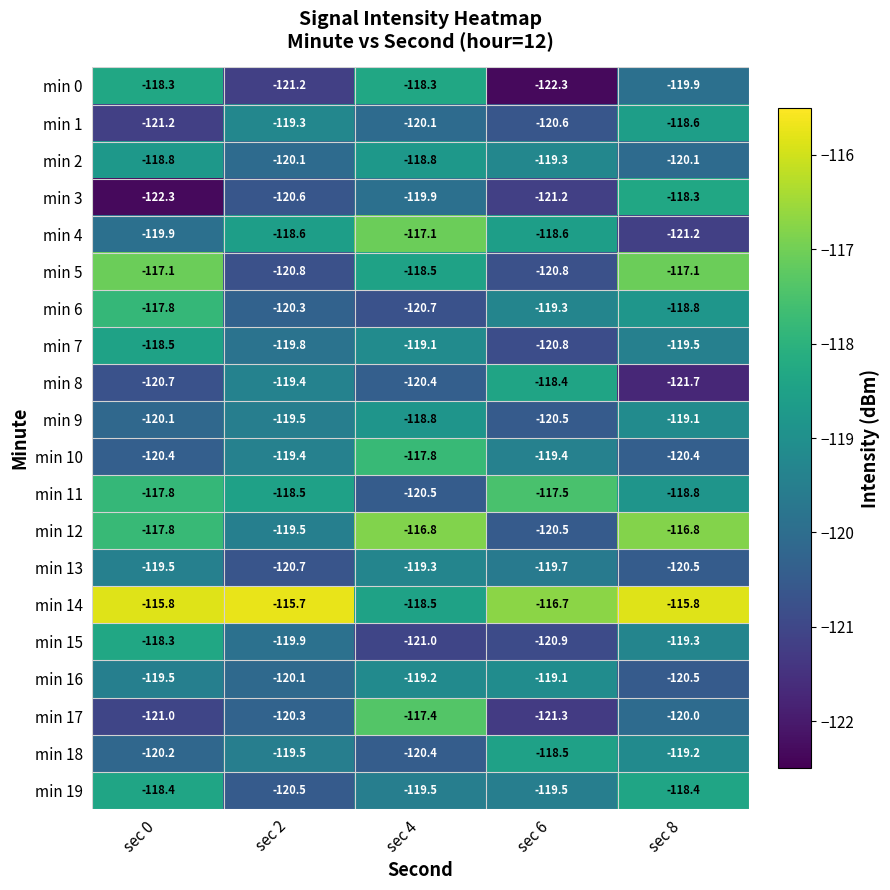

Which series has the largest total across all categories?

min 14